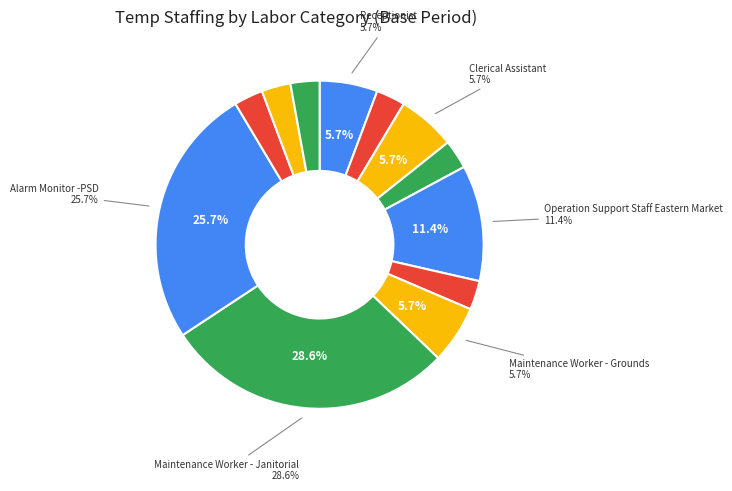

What is the largest slice in the pie chart?

Maintenance Worker - Janitorial